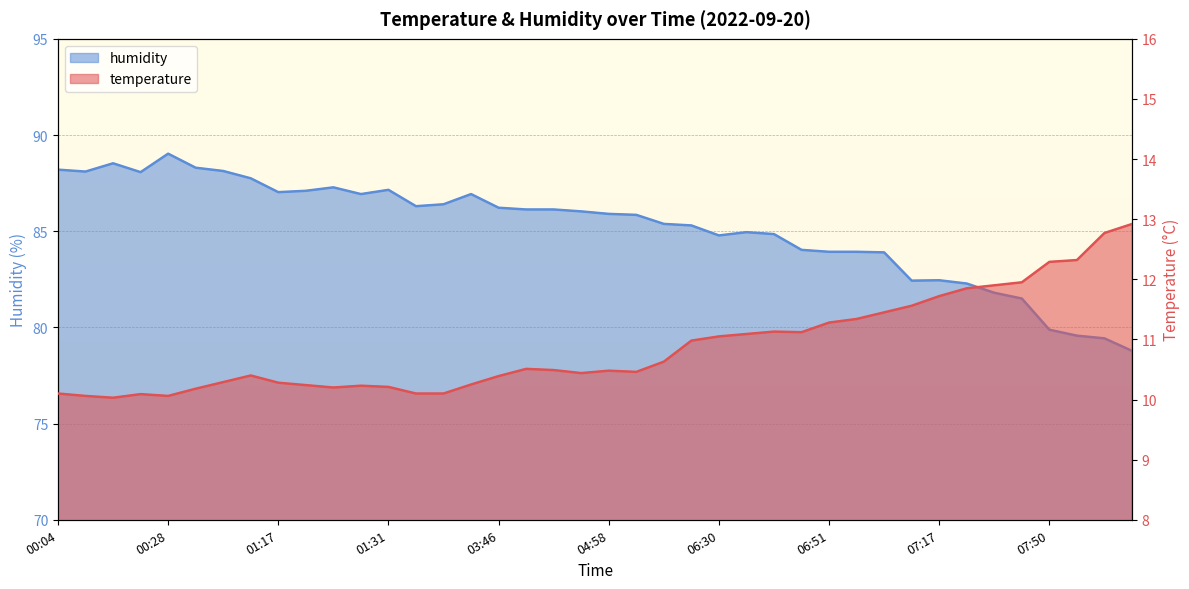

What is the smallest value displayed?

10.0